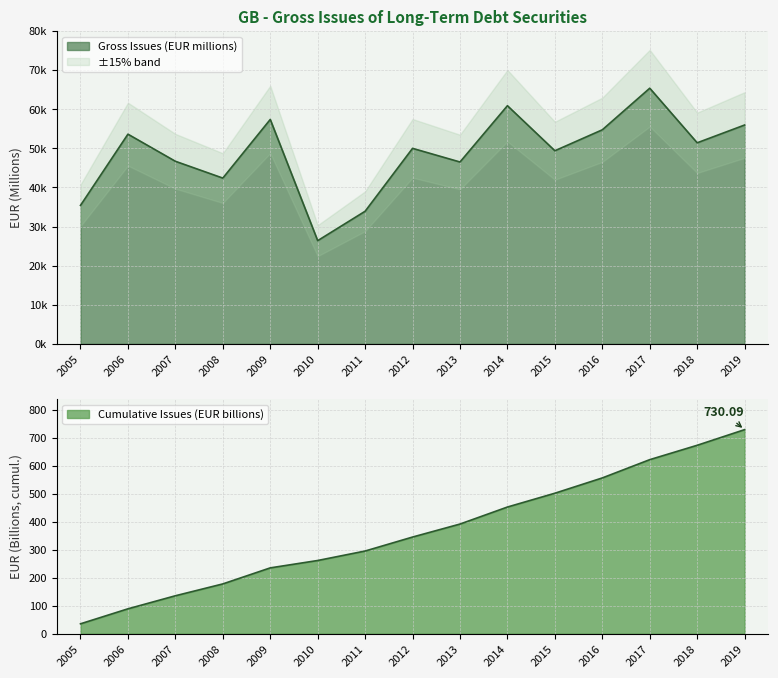

How many lines are shown in the chart?

1